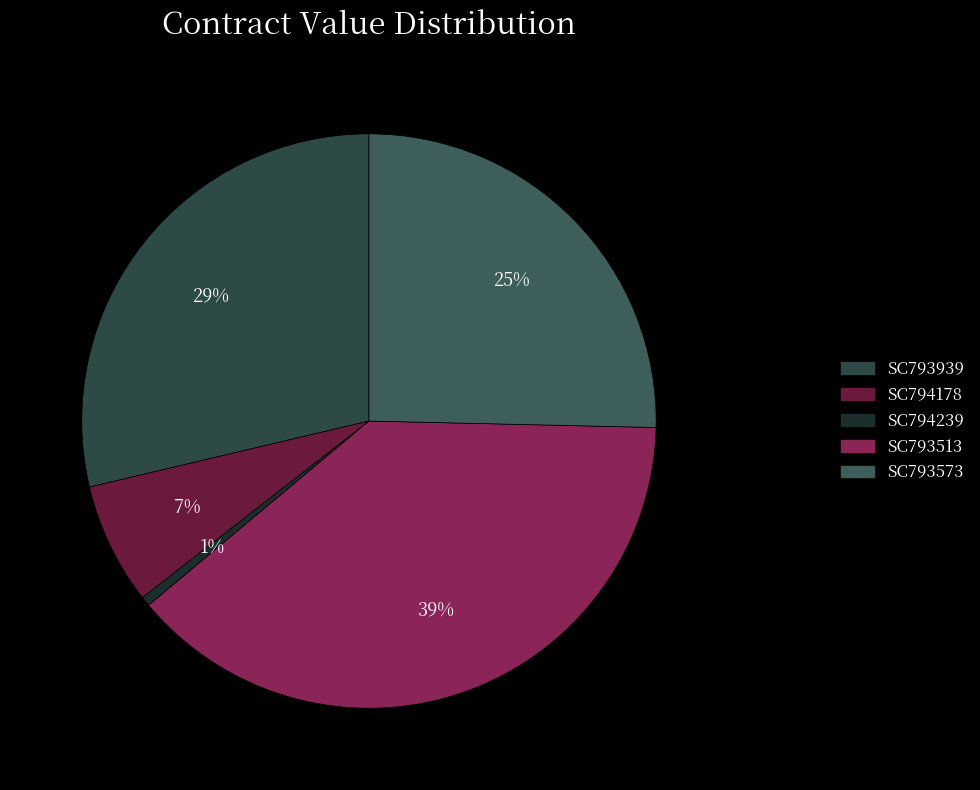

Approximately how many times larger is the value at SC793939 compared to SC794178?

4.2